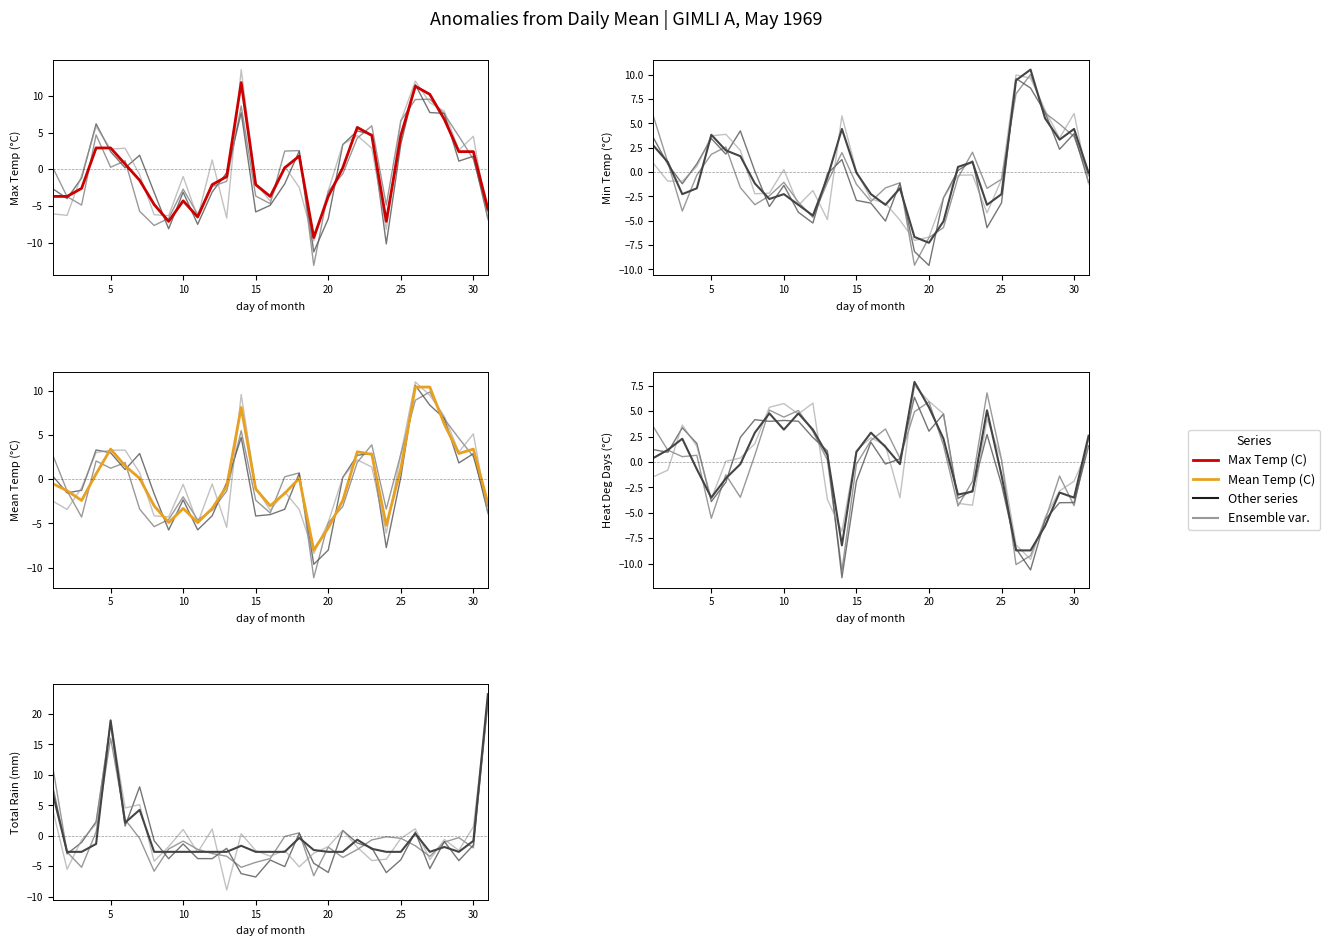

How many positive values does the Min Temp (C) series have?

13